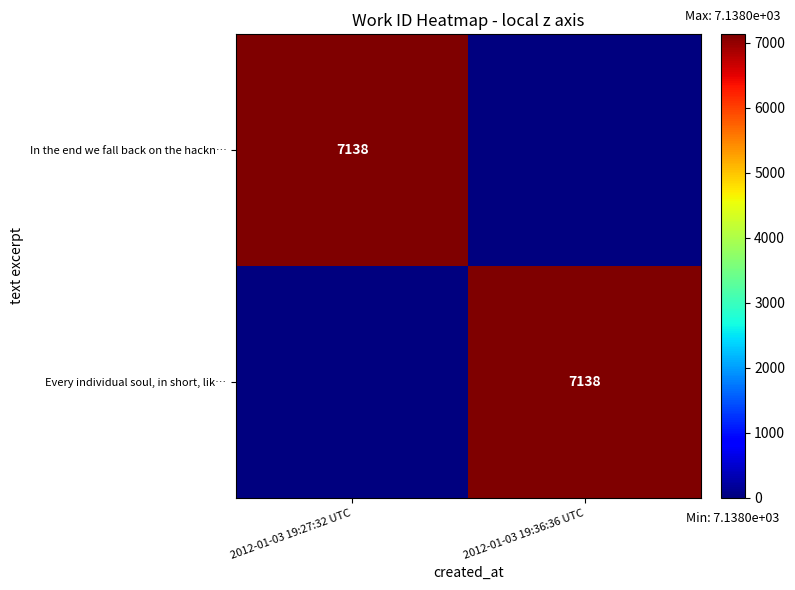

Rank the categories by In the end we fall back on the hackn… value from lowest to highest.

2012-01-03 19:36:36 UTC, 2012-01-03 19:27:32 UTC